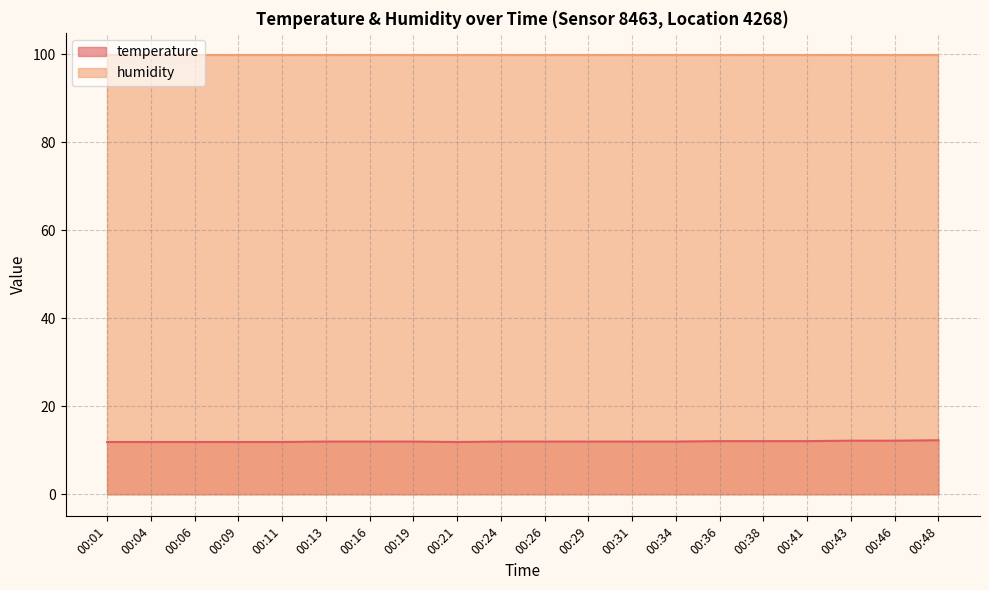

Reading left to right, extract all data points from this chart.

00:01=11.9	00:04=11.9	00:06=11.9	00:09=11.9	00:11=11.9	00:13=12.0	00:16=12.0	00:19=12.0	00:21=11.9	00:24=12.0	00:26=12.0	00:29=12.0	00:31=12.0	00:34=12.0	00:36=12.1	00:38=12.1	00:41=12.1	00:43=12.2	00:46=12.2	00:48=12.3